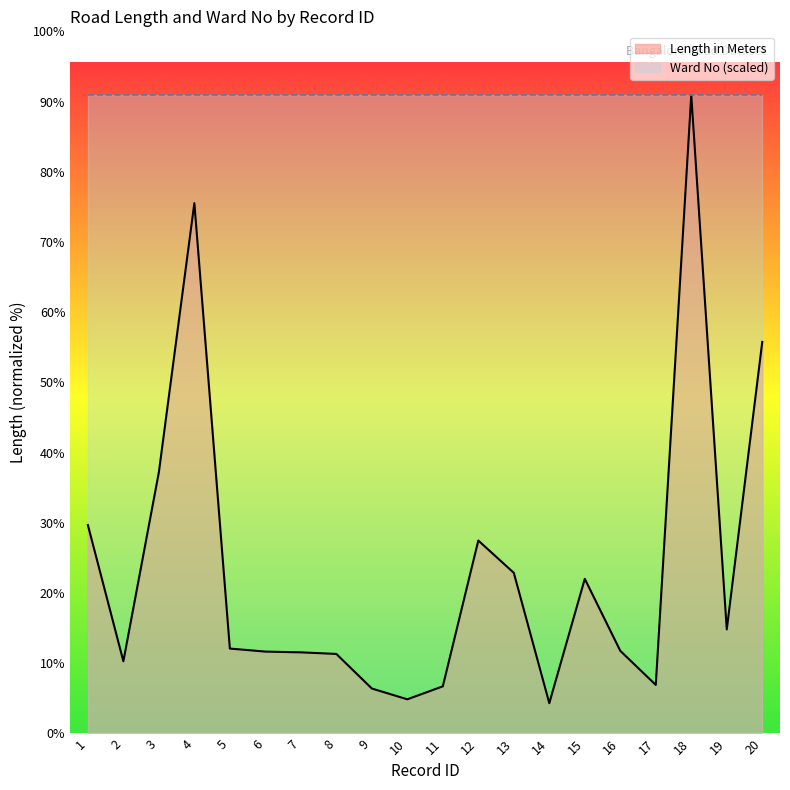

What is the sum of all values?

7604.3